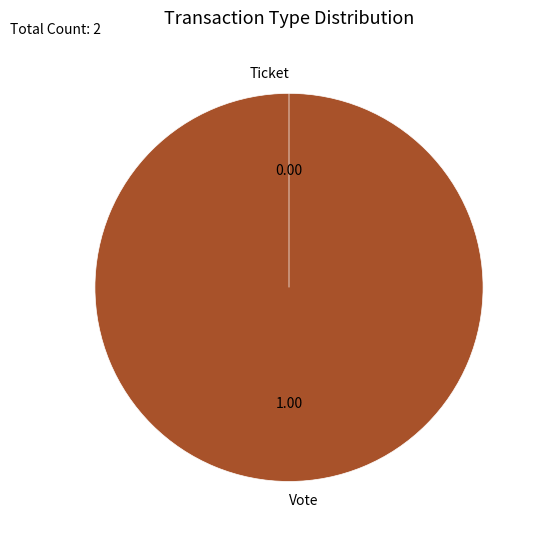

Which slice is the largest?

Vote